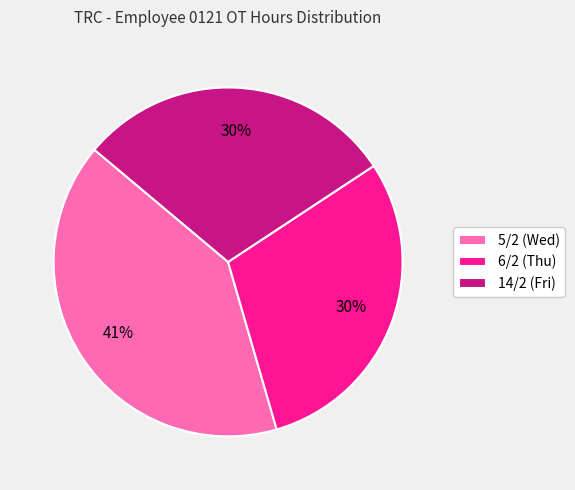

To the nearest percent, what is the average slice percentage?

33%